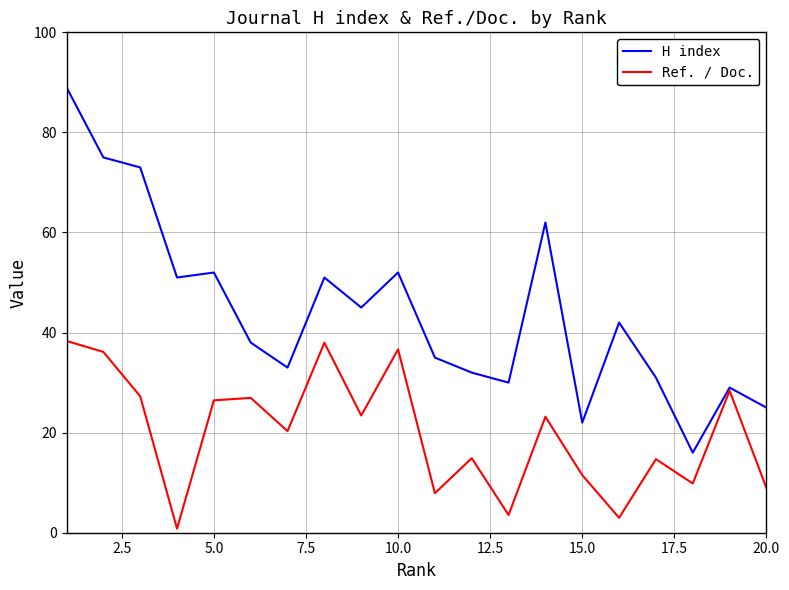

List the series in order of their overall mean, highest first.

H index, Ref. / Doc.